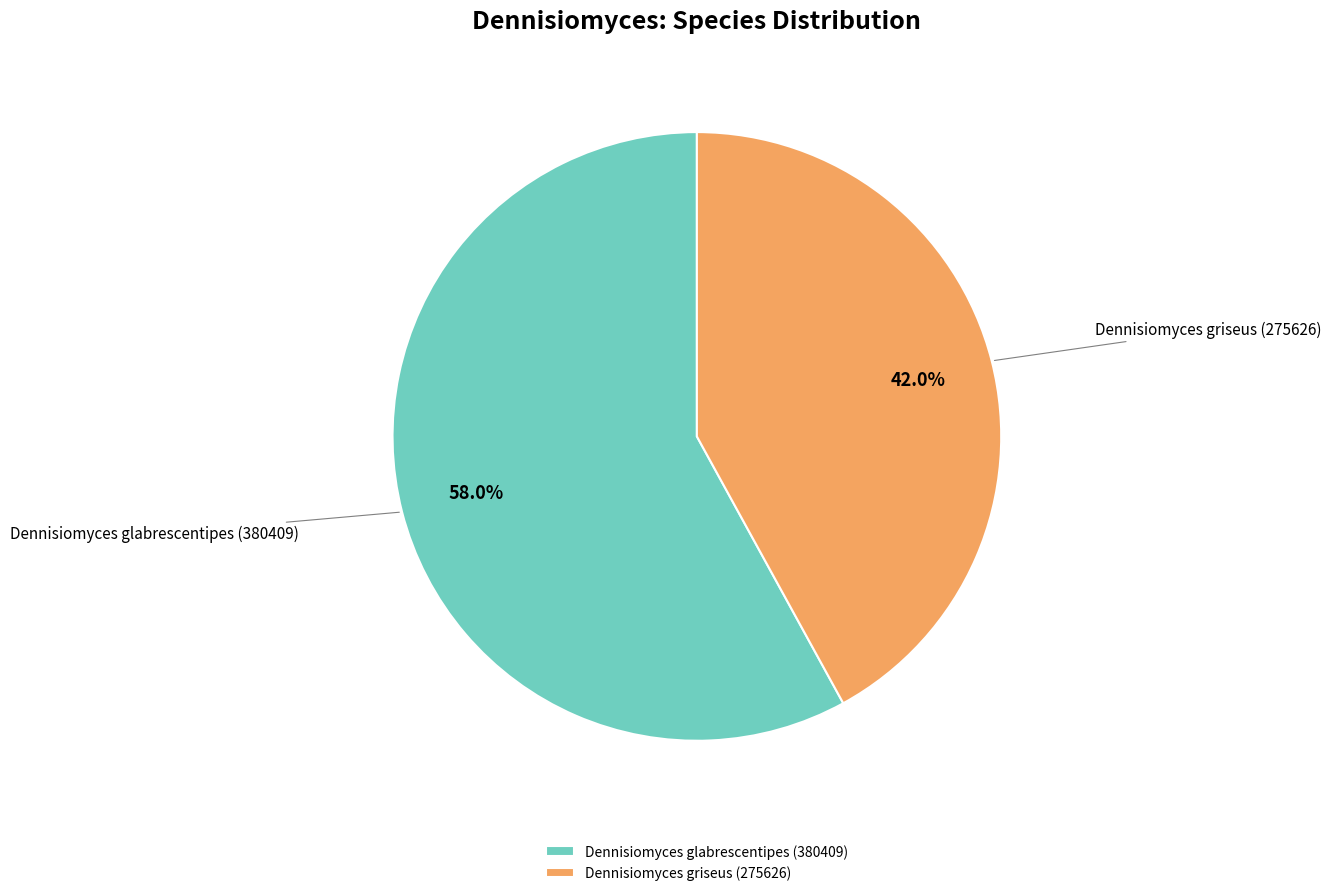

Which category accounts for the majority?

Dennisiomyces glabrescentipes (380409)